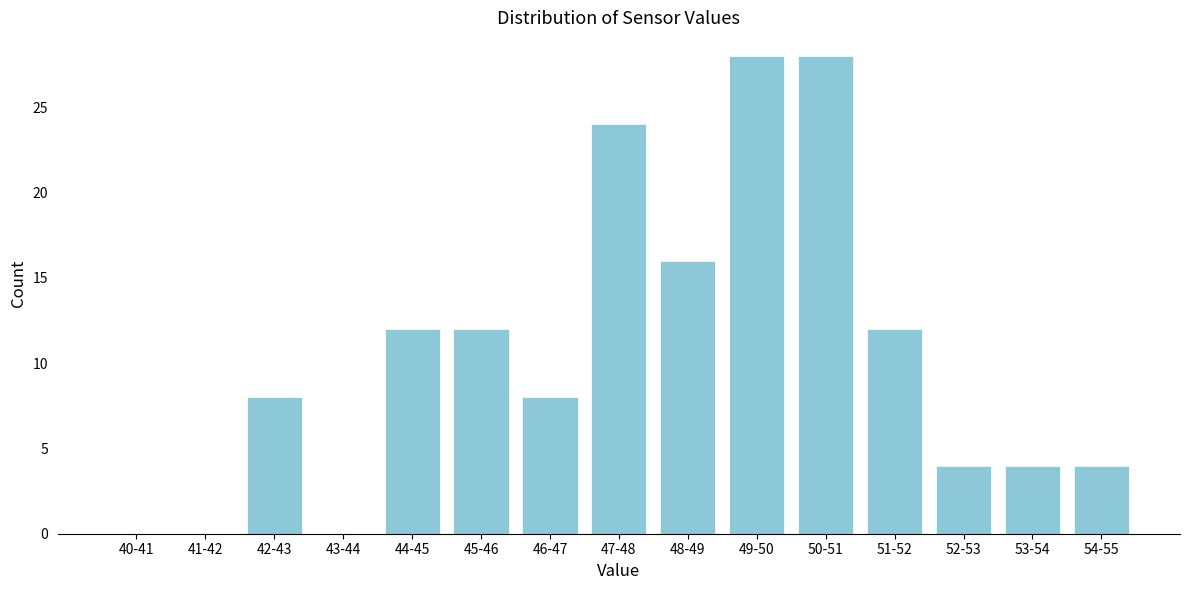

Reading right to left, list all the values displayed in this chart.

54-55=4	53-54=4	52-53=4	51-52=12	50-51=28	49-50=28	48-49=16	47-48=24	46-47=8	45-46=12	44-45=12	43-44=0	42-43=8	41-42=0	40-41=0